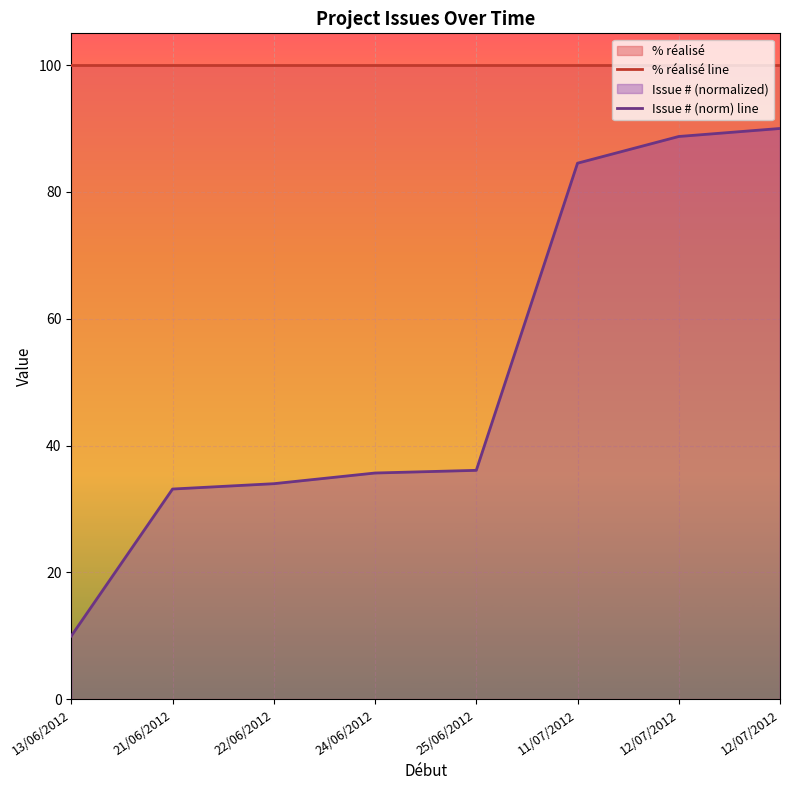

The % réalisé line series shows 135.7 at 24/06/2012. True or false?

False